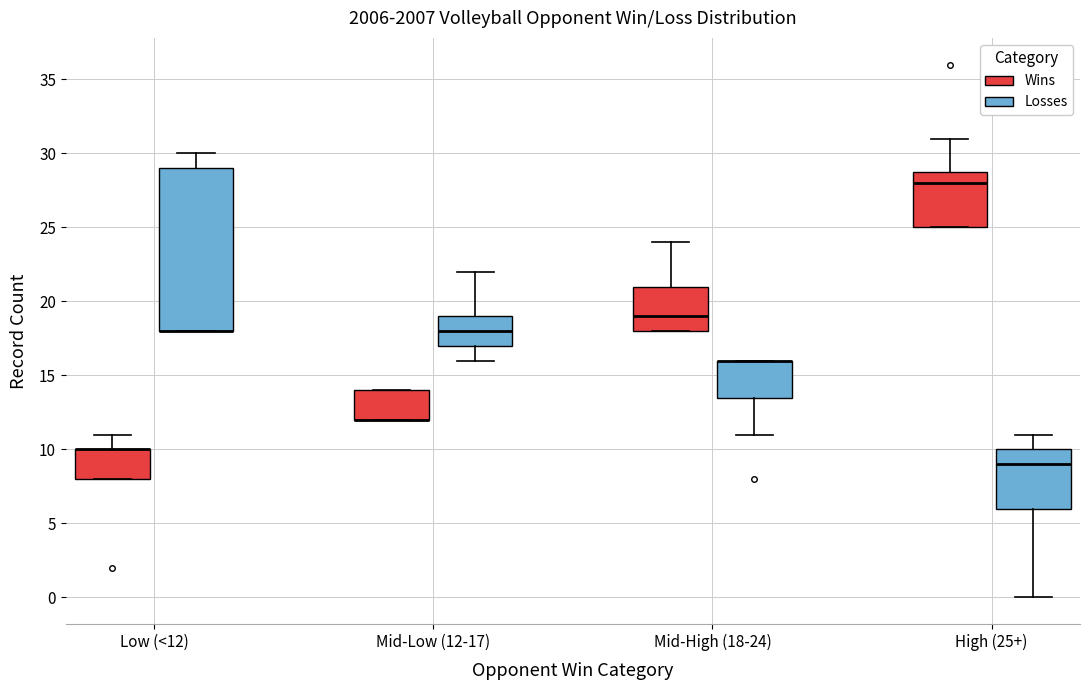

Reading left to right, transcribe this box plot: for each box, give where its median line is, the range the box spans, and where its two whiskers end, as read against the y-axis. The values are not printed on the chart, so give them approximately, as read against the axis.

Low (<12) (Wins): median 10.0 (drawn on the box's upper edge), box 8.0 to 10.0, whiskers 8.0 to 11.0
Low (<12) (Losses): median 18.0 (drawn on the box's lower edge), box 18.0 to 29.0, whiskers 18.0 to 30.0
Mid-Low (12-17) (Wins): median 12.0 (drawn on the box's lower edge), box 12.0 to 14.0, whiskers 12.0 to 14.0
Mid-Low (12-17) (Losses): median 18.0, box 17.0 to 19.0, whiskers 16.0 to 22.0
Mid-High (18-24) (Wins): median 19.0, box 18.0 to 21.0, whiskers 18.0 to 24.0
Mid-High (18-24) (Losses): median 16.0 (drawn on the box's upper edge), box 13.5 to 16.0, whiskers 11.0 to 16.0
High (25+) (Wins): median 28.0, box 25.0 to 29.0, whiskers 25.0 to 31.0
High (25+) (Losses): median 9.0, box 6.0 to 10.0, whiskers 0.0 to 11.0